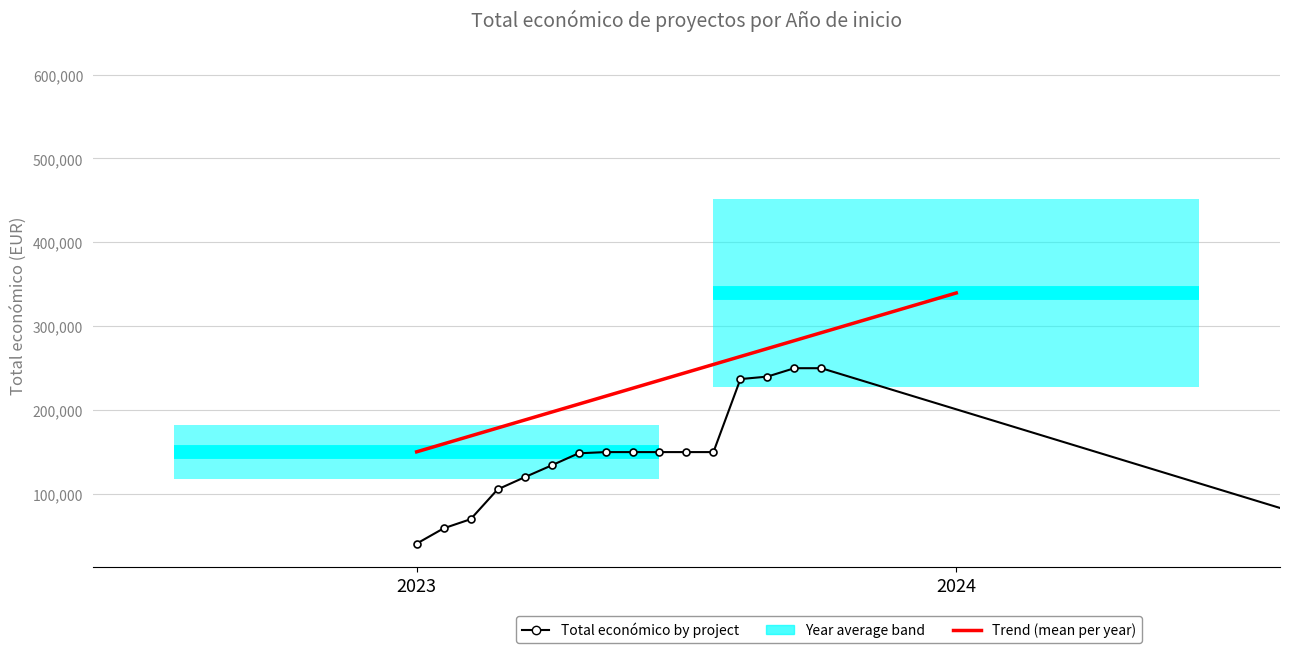

What is the smallest value displayed?

40876